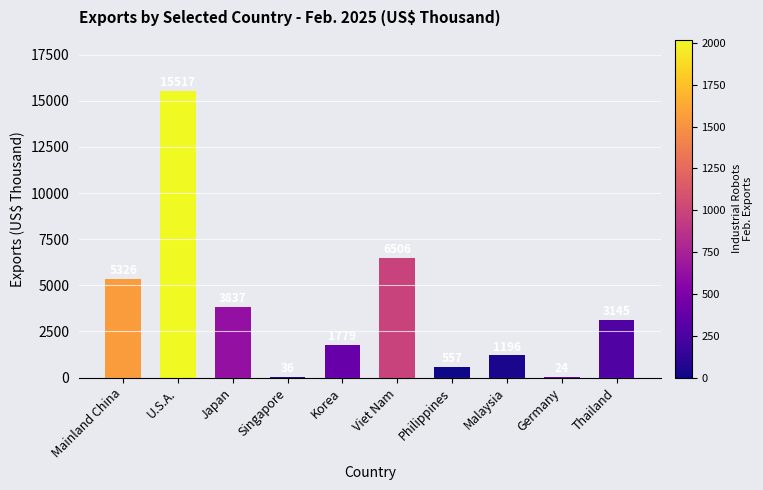

At which label is the value closest to 7770?

Viet Nam